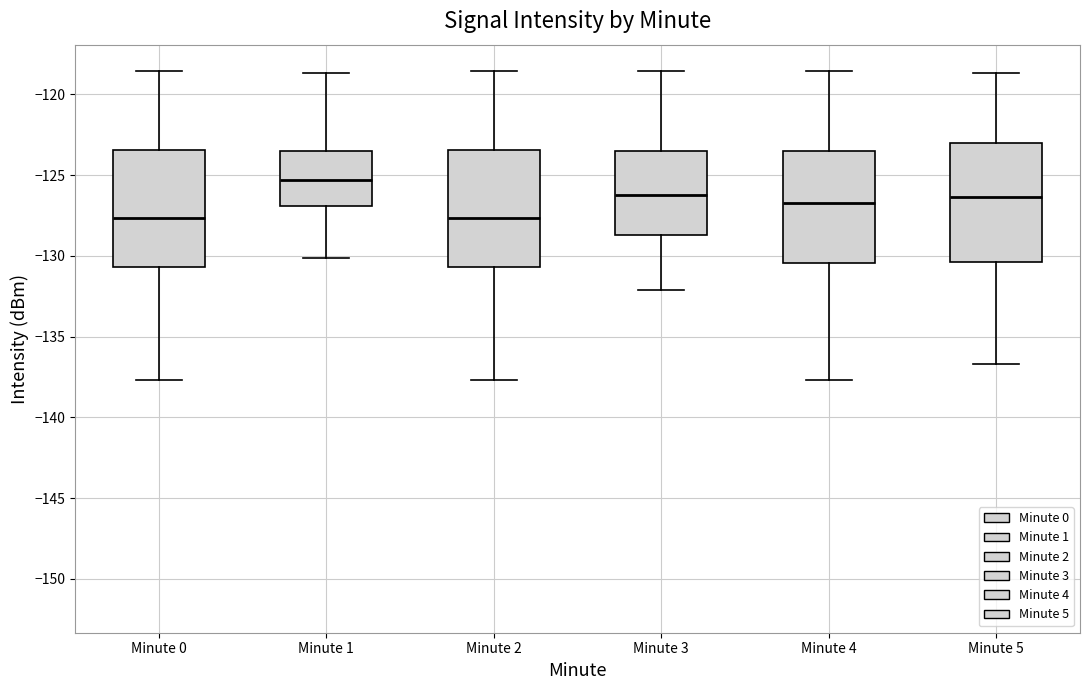

Which box has the highest median line?

Minute 1